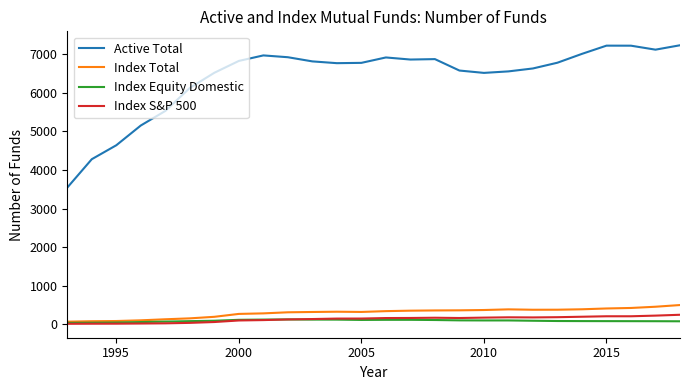

True or false: Index Equity Domestic and Active Total cross at least once.

False